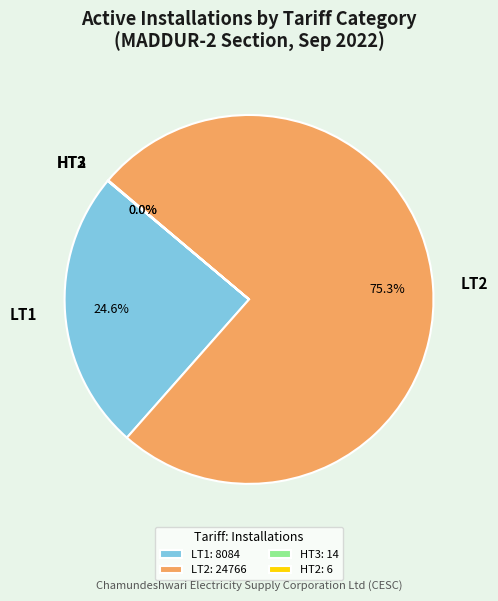

Does any single category account for the majority?

Yes